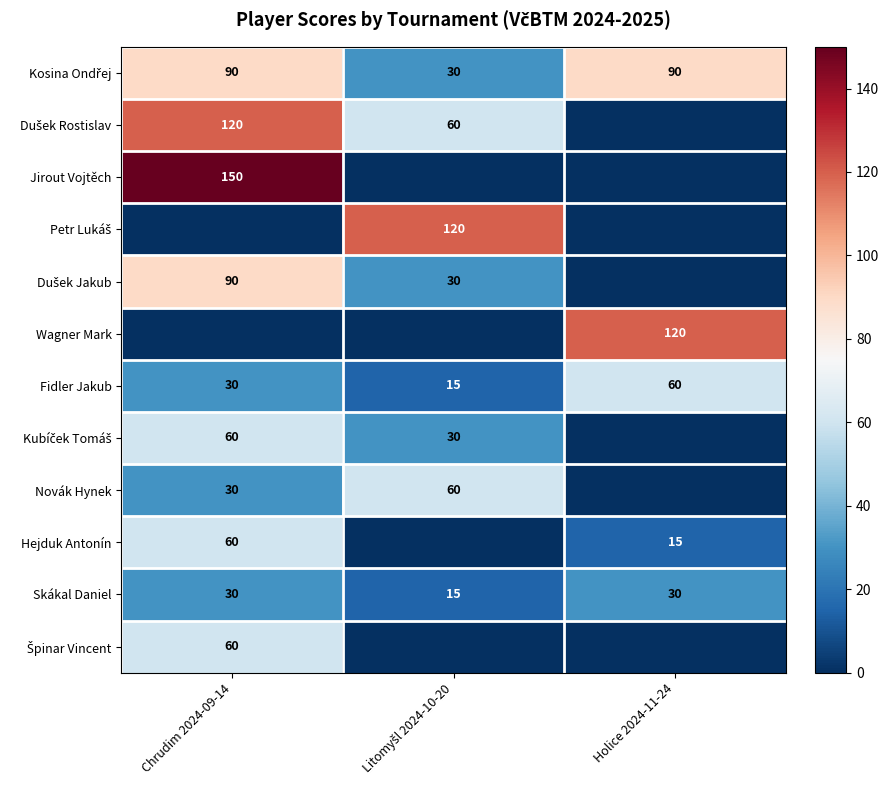

What is the sum of all Skákal Daniel values?

75